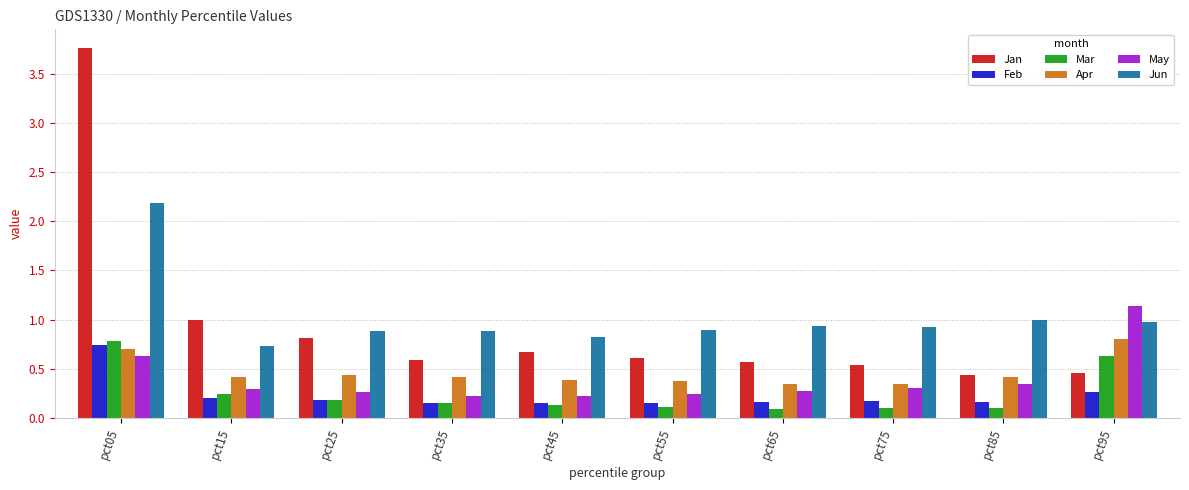

What is the approximate value of Jan at pct15?

1.0